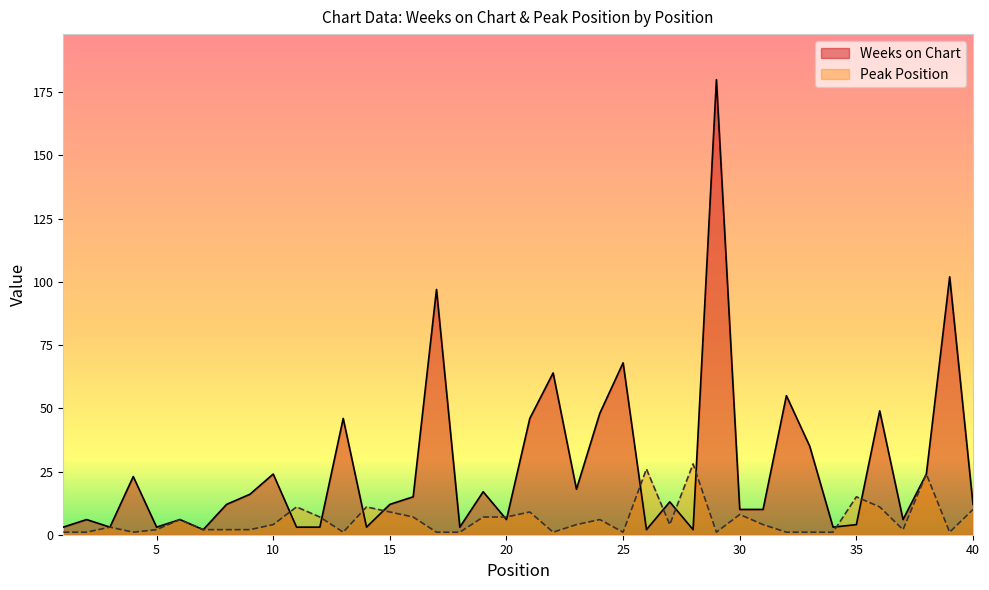

How many interior local peaks does the Peak Position series have?

11